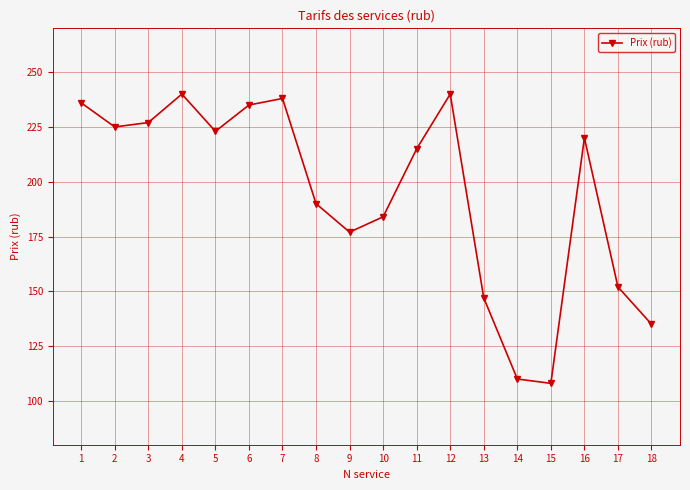

What is the value of the 6th point from the left?

235